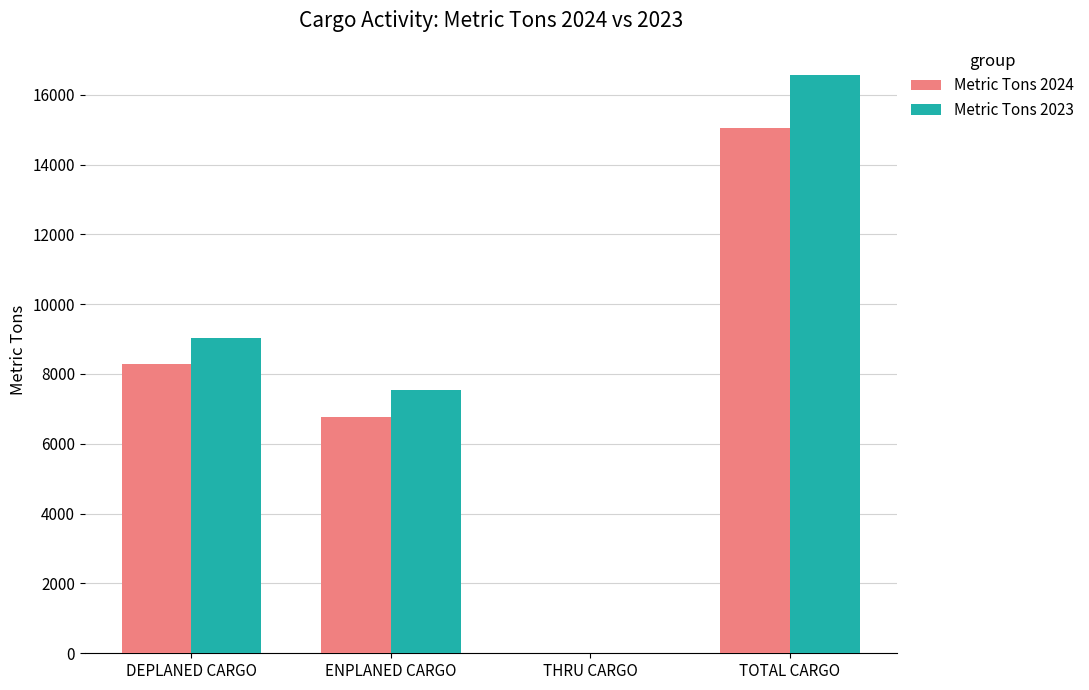

Does the chart contain stacked bars?

No